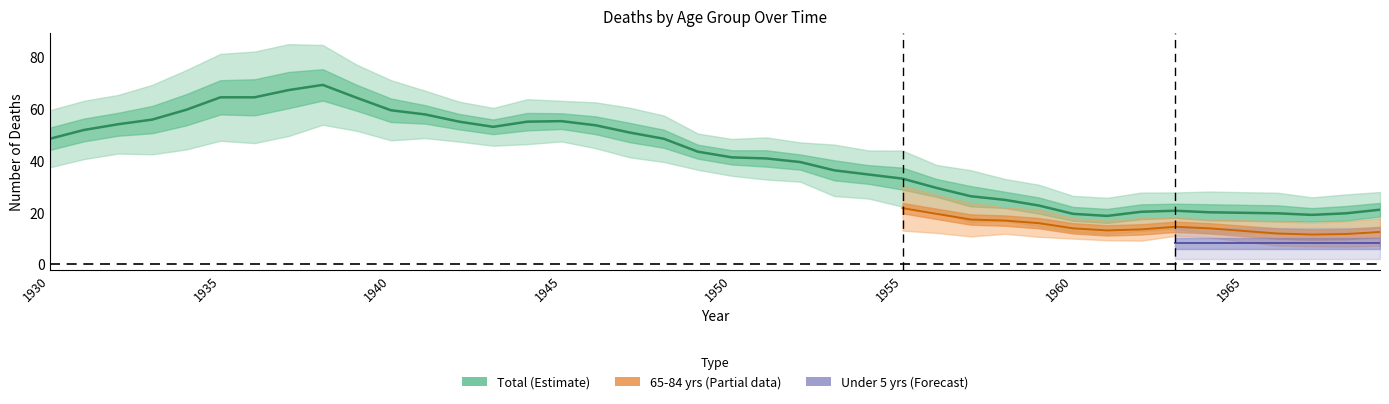

Which series has the widest spread of values?

Total